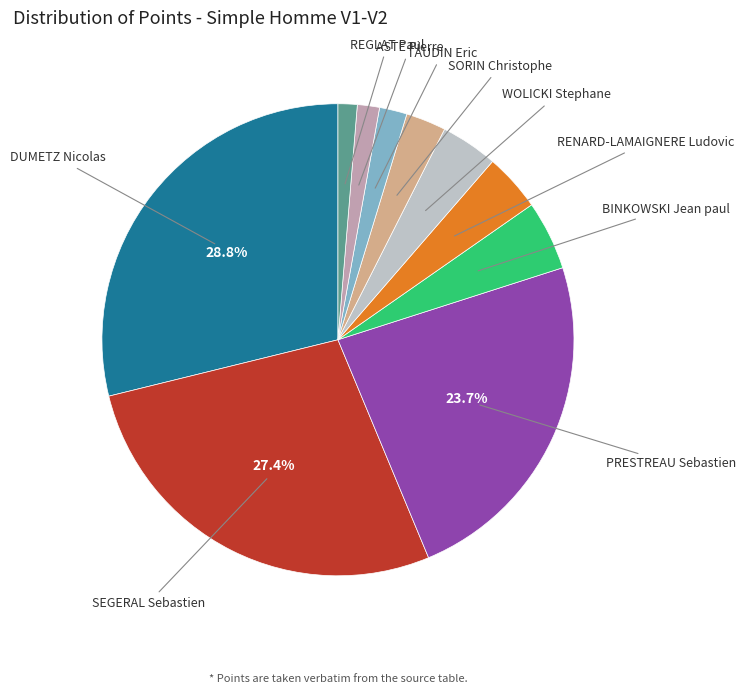

Is there a majority slice in this chart?

No